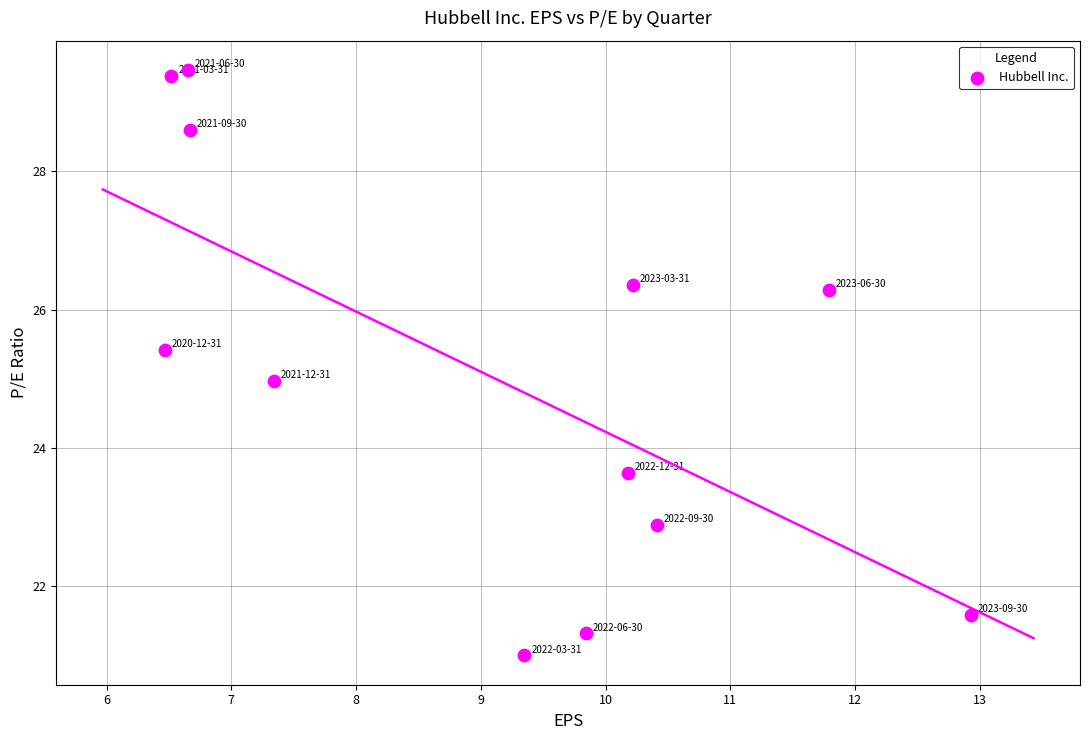

What is the range of Y values (max minus min)?

8.5